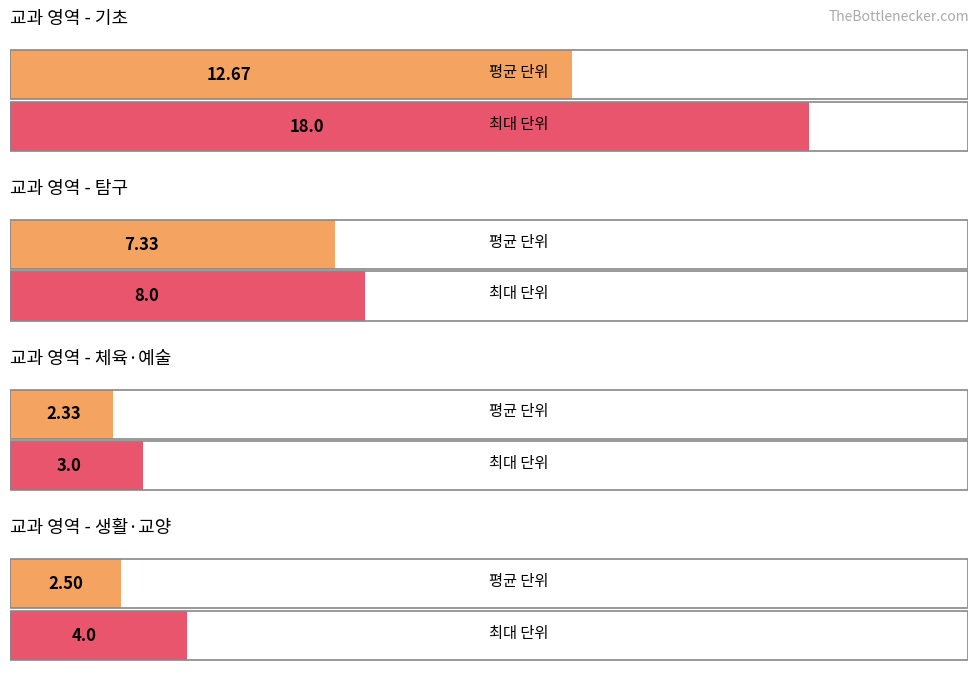

Rank the categories by 2학년 1학기 value from lowest to highest.

3, 2, 1, 0